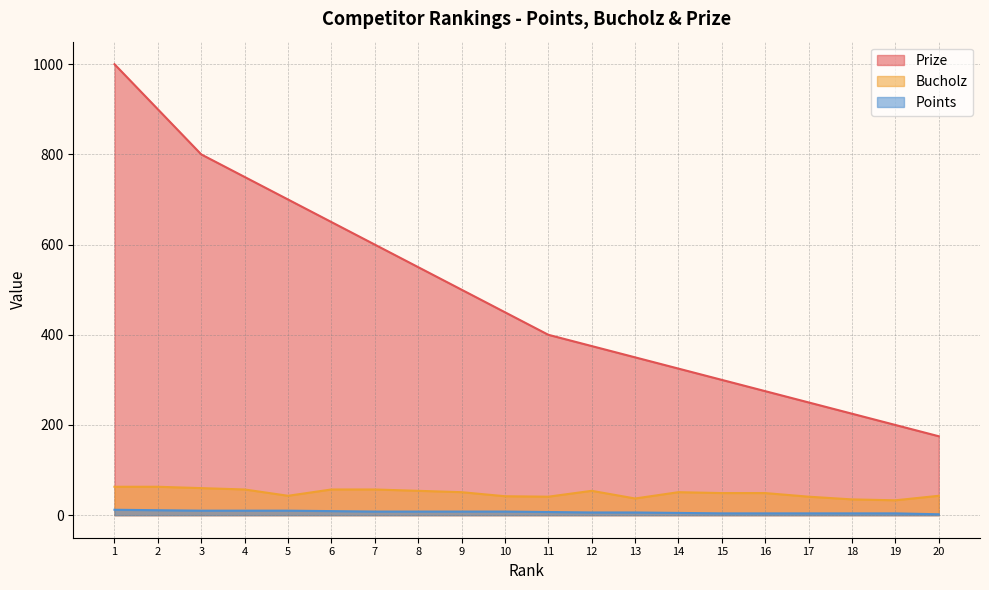

True or false: Prize has more than 2 interior local peaks.

False